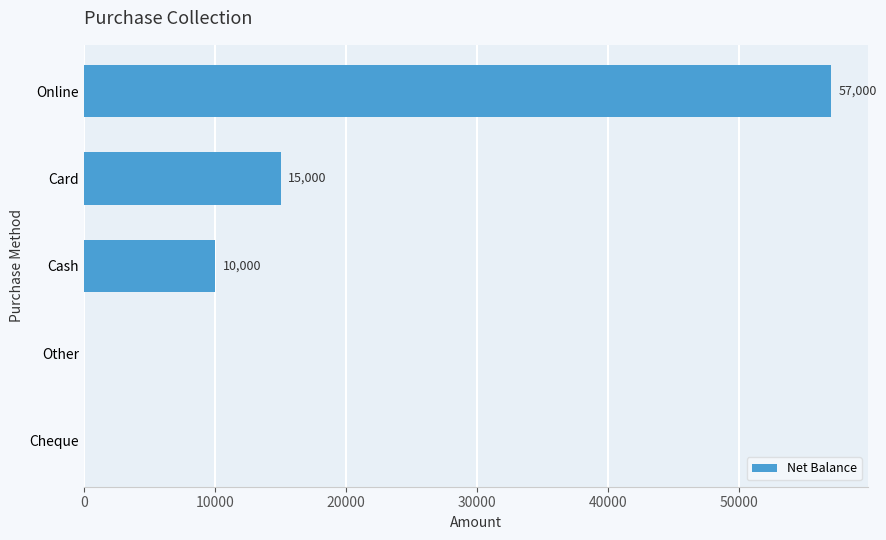

Does the chart contain stacked bars?

No